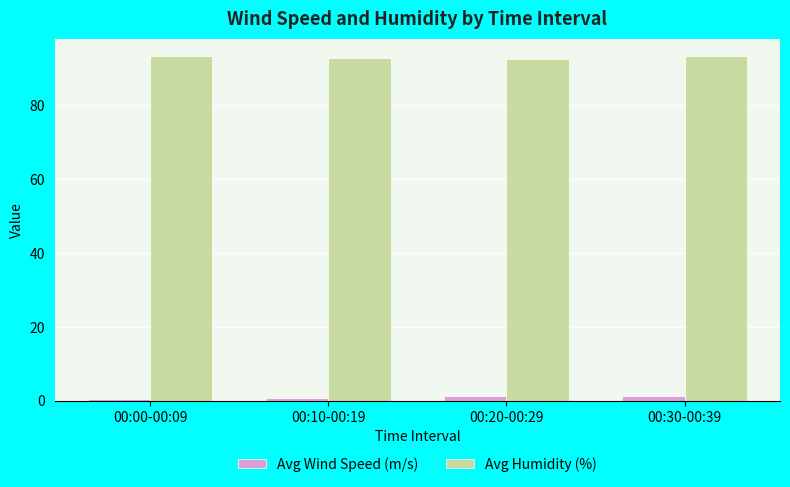

At how many categories does at least one series exceed 68?

4